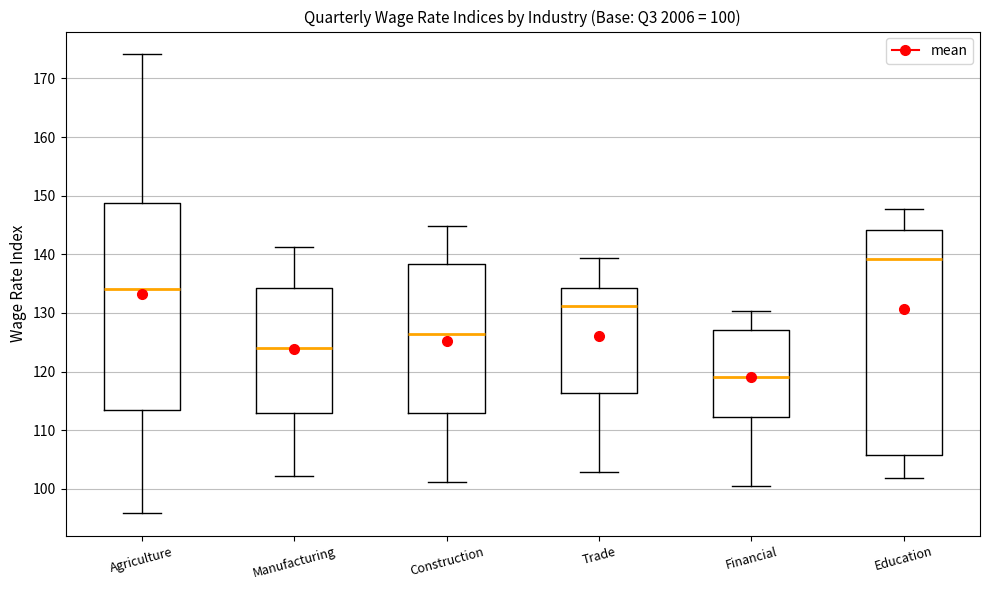

Comparing the boxes themselves (not the whiskers), which one is the tallest?

Education